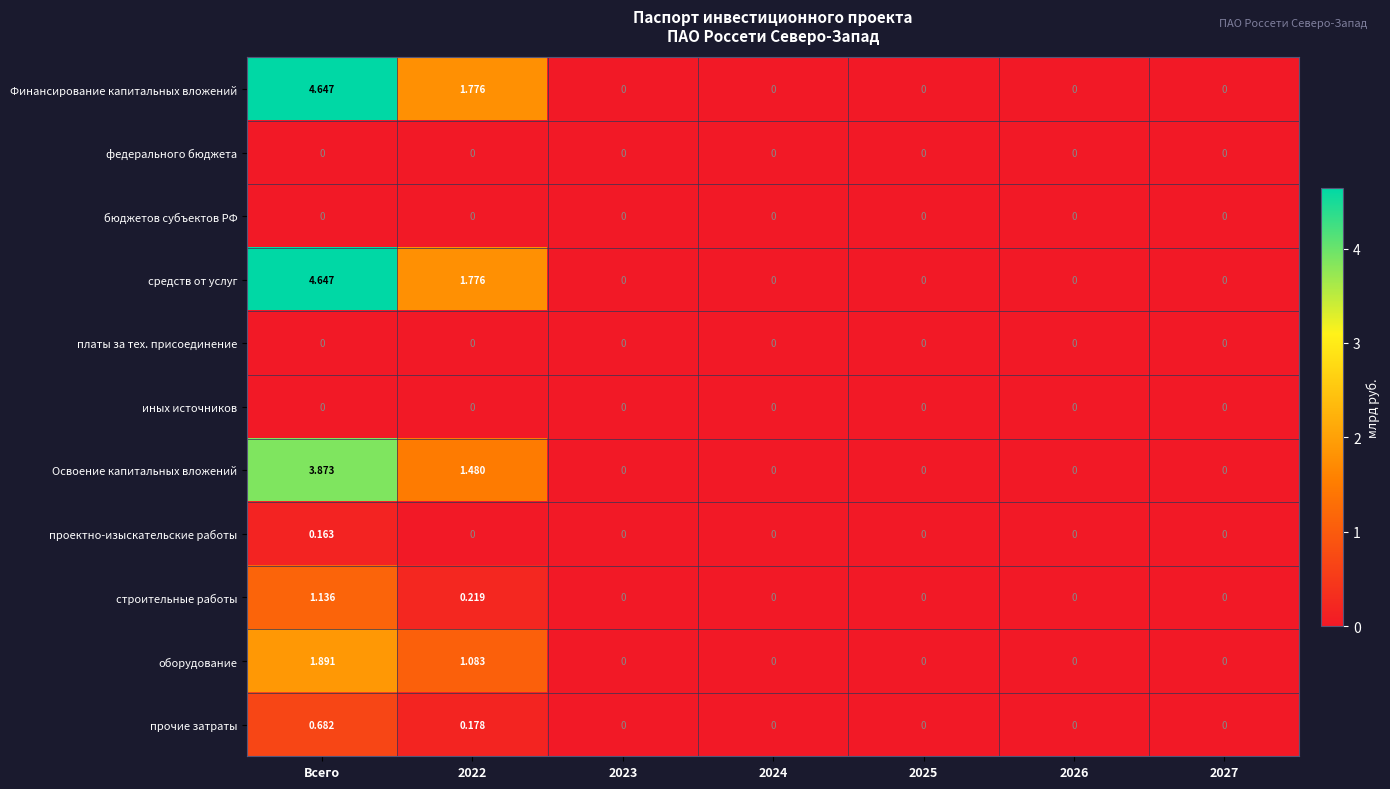

At which category is the sum across all series the highest?

Всего